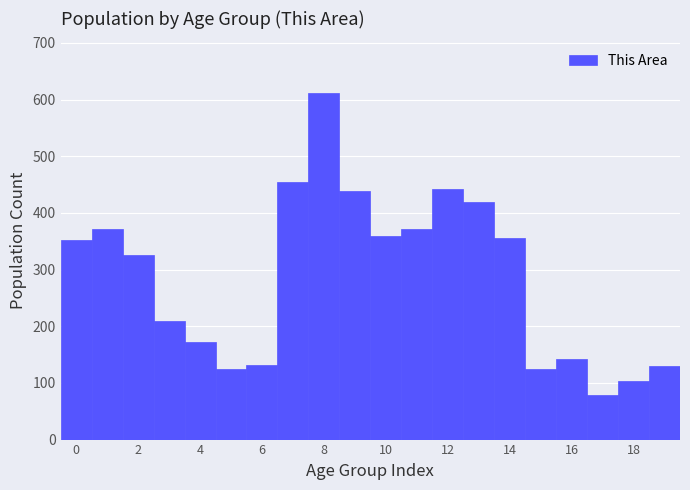

What is the height of the bar covering 12.5 to 13.5 on the x-axis? Neither the bar edges nor the heights are printed on the chart, so give them approximately, as read against the axes.

420